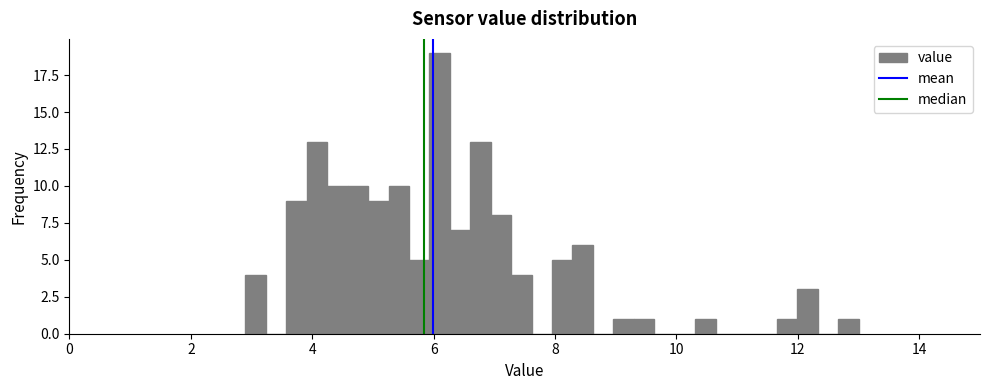

Around what value on the x-axis is the tallest bar? Give the approximate position of its centre, as read against the axis.

6.0